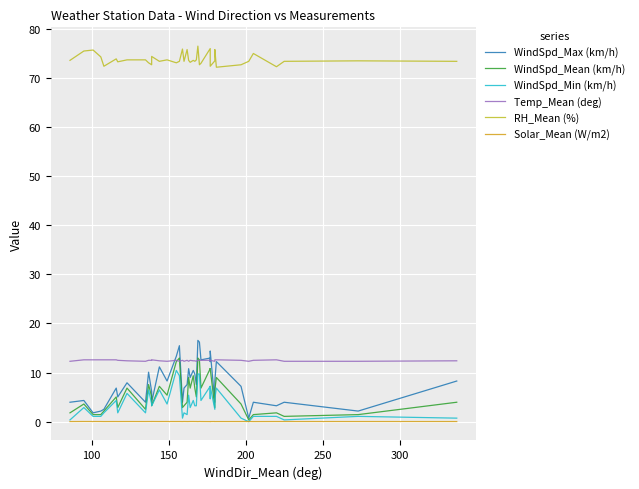

Rank the series by their maximum value, from lowest to highest.

Solar_Mean (W/m2), WindSpd_Min (km/h), Temp_Mean (deg), WindSpd_Mean (km/h), WindSpd_Max (km/h), RH_Mean (%)